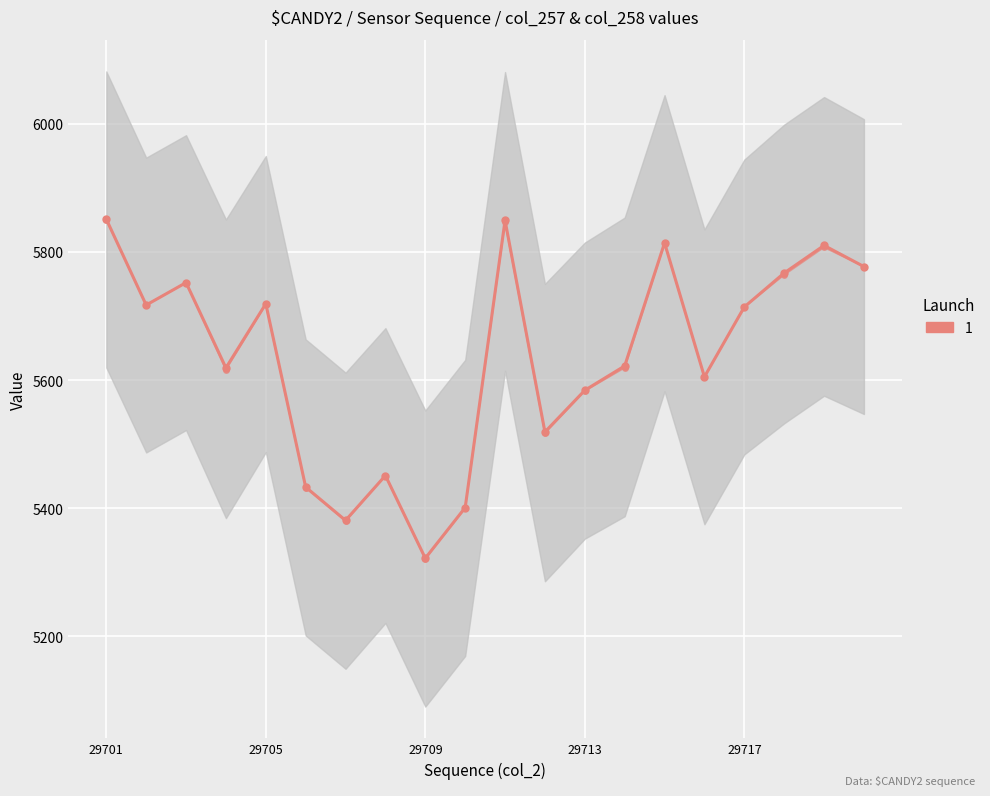

How many values in the col_257 series exceed 5714?

9